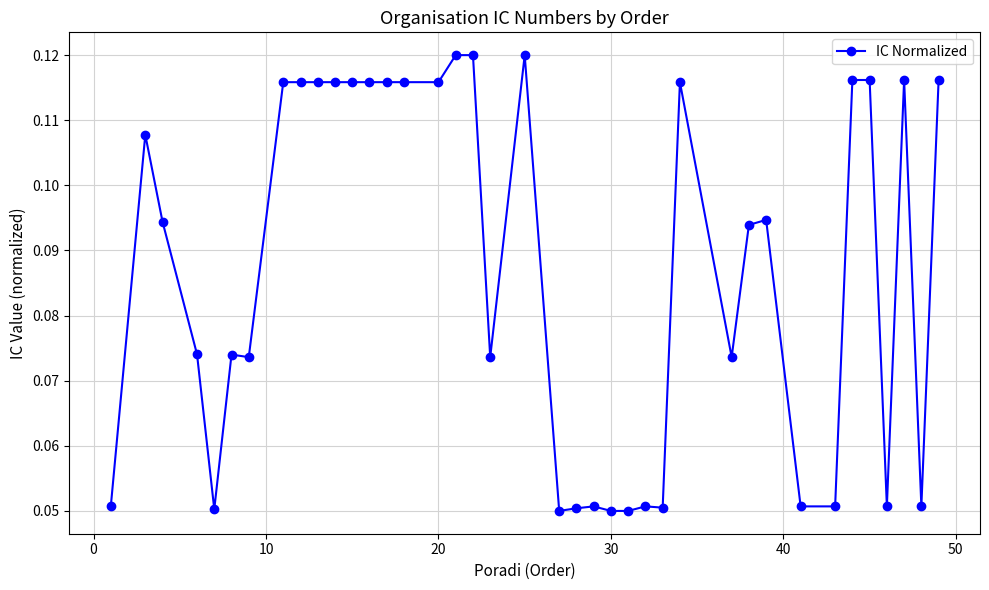

What is the sum of all values?

3.4